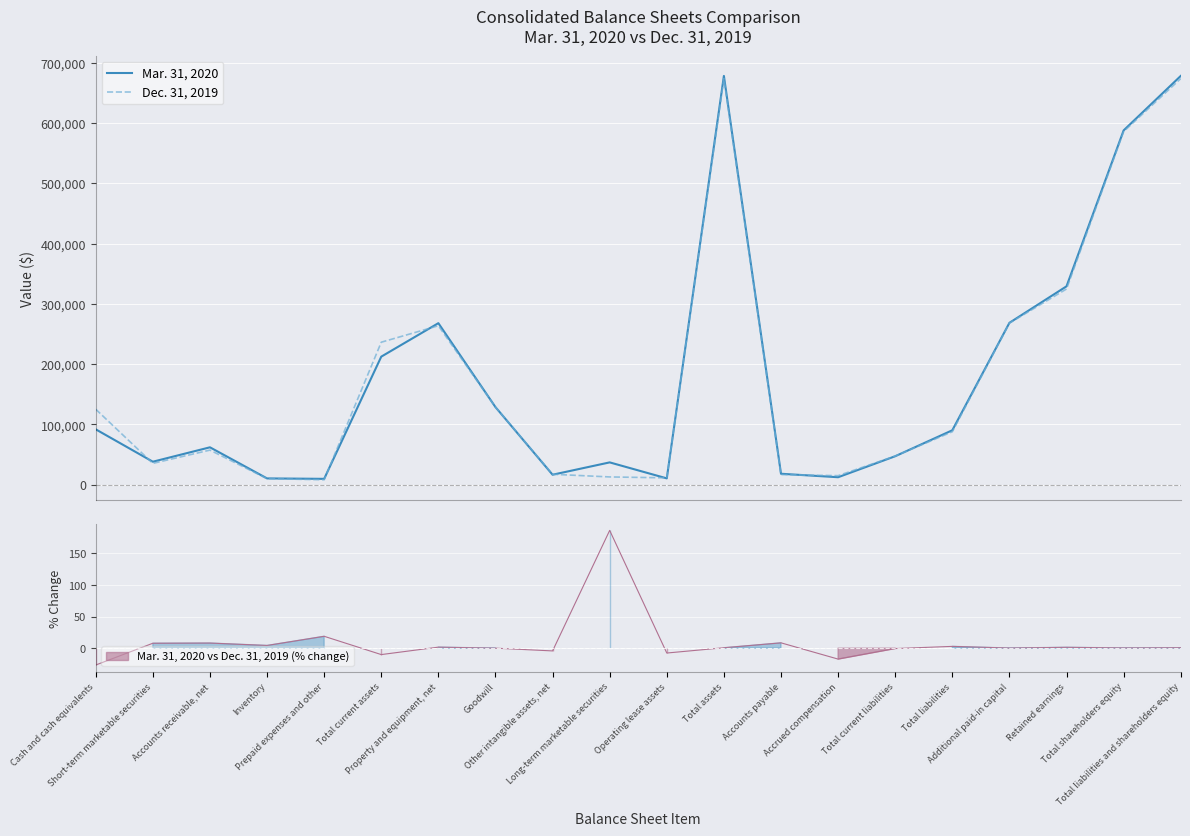

Which series changed the most between Total current assets and Long-term marketable securities?

Dec. 31, 2019